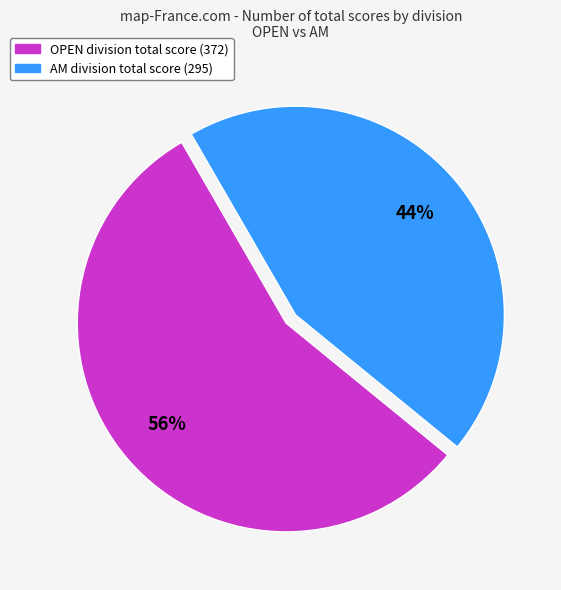

Is there a majority slice in this chart?

Yes